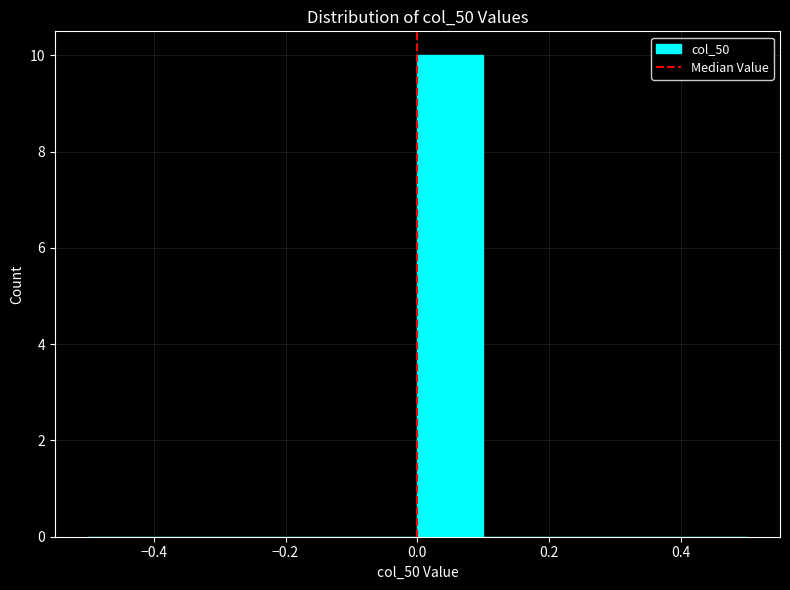

Over which range of the x-axis is the bar tallest?

0.0 to 0.1